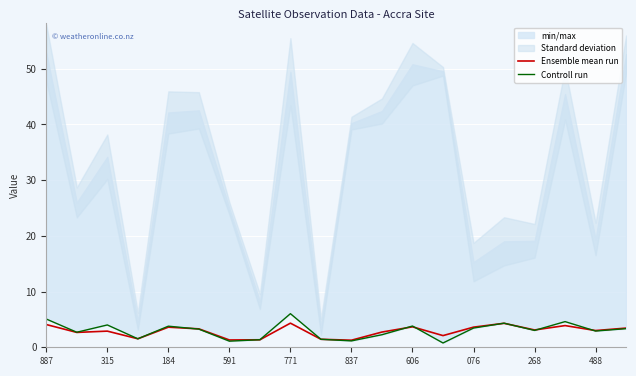

What is the minimum value for Ensemble mean run?

1.3